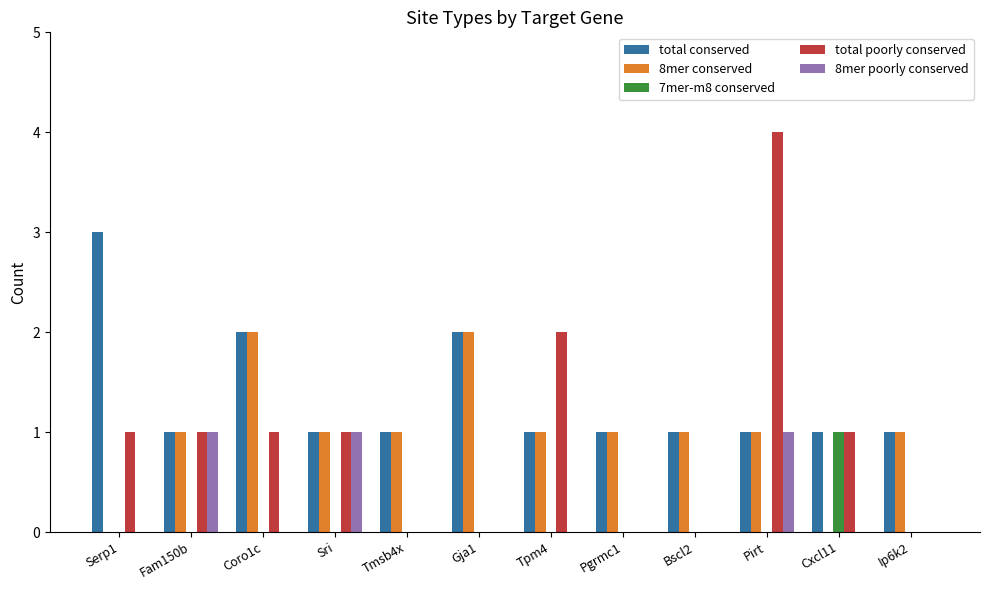

How many distinct data groups are displayed?

5